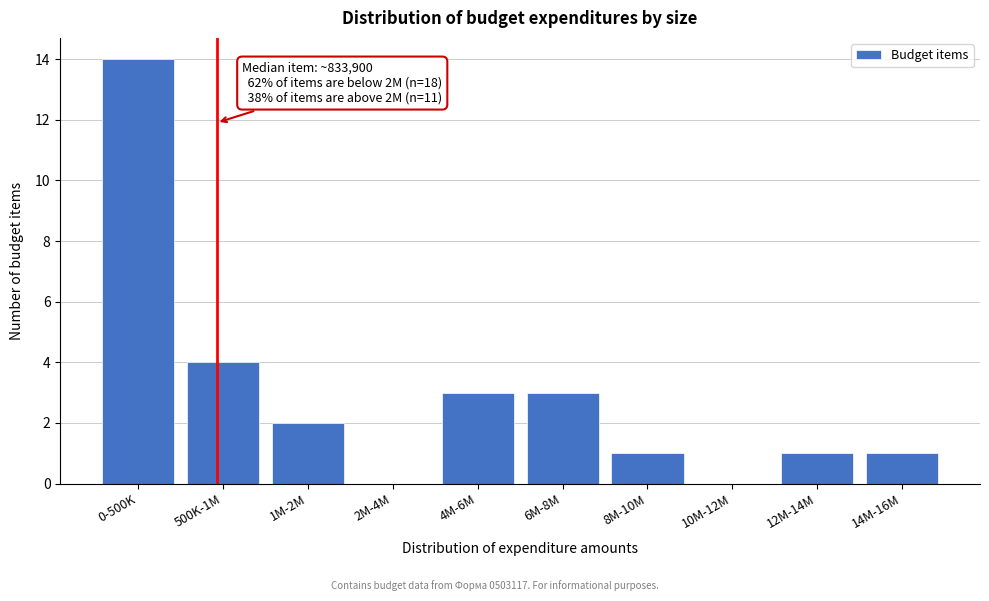

Reading right to left, extract all data points from this chart.

14M-16M=1	12M-14M=1	10M-12M=0	8M-10M=1	6M-8M=3	4M-6M=3	2M-4M=0	1M-2M=2	500K-1M=4	0-500K=14